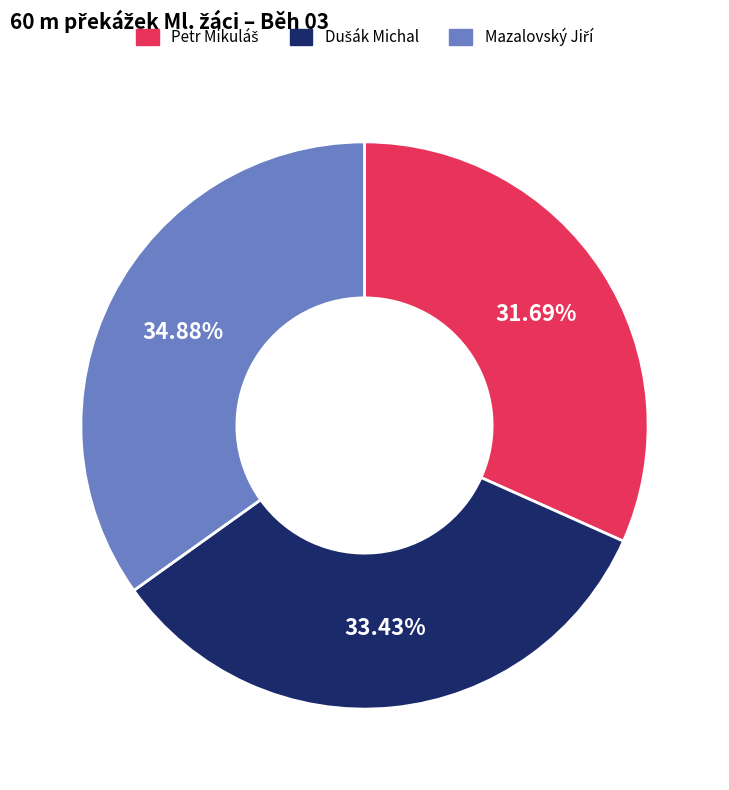

Does any single category account for the majority?

No